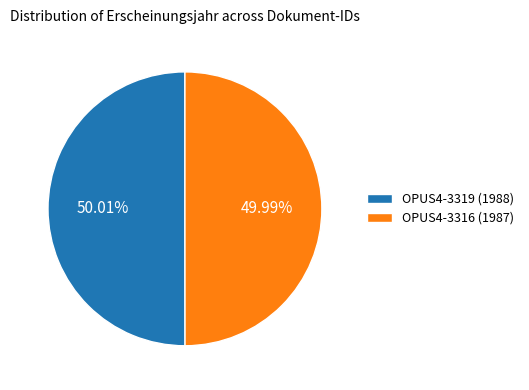

Is there any slice that represents more than half of the pie?

Yes